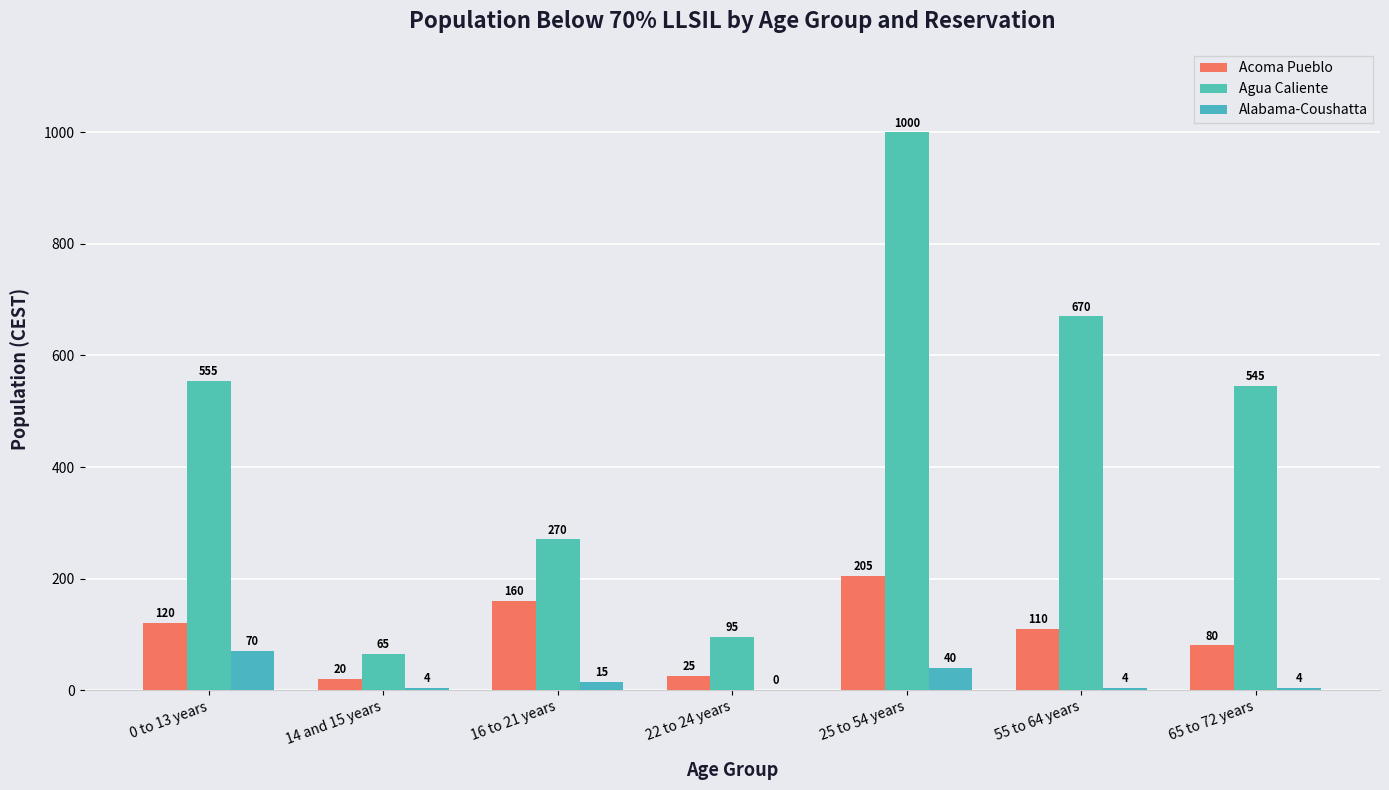

Are the bars grouped side by side (vs. stacked)?

Yes